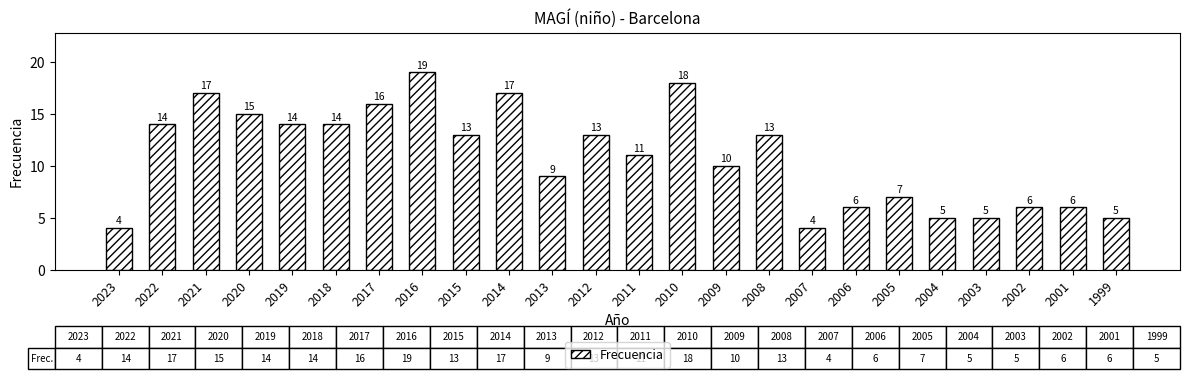

What is the difference between the maximum and second lowest values?

15